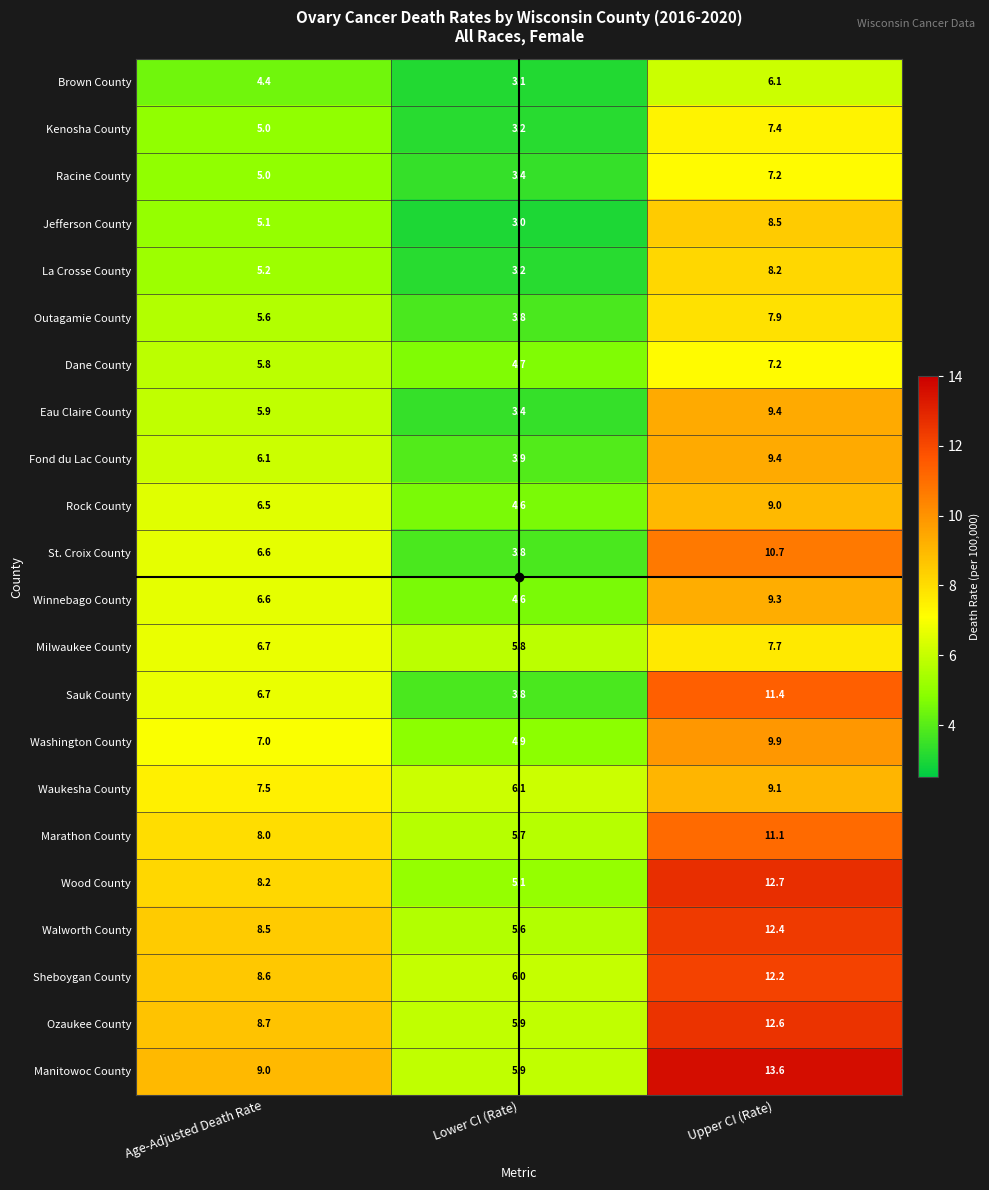

How many data points does each series have?

3